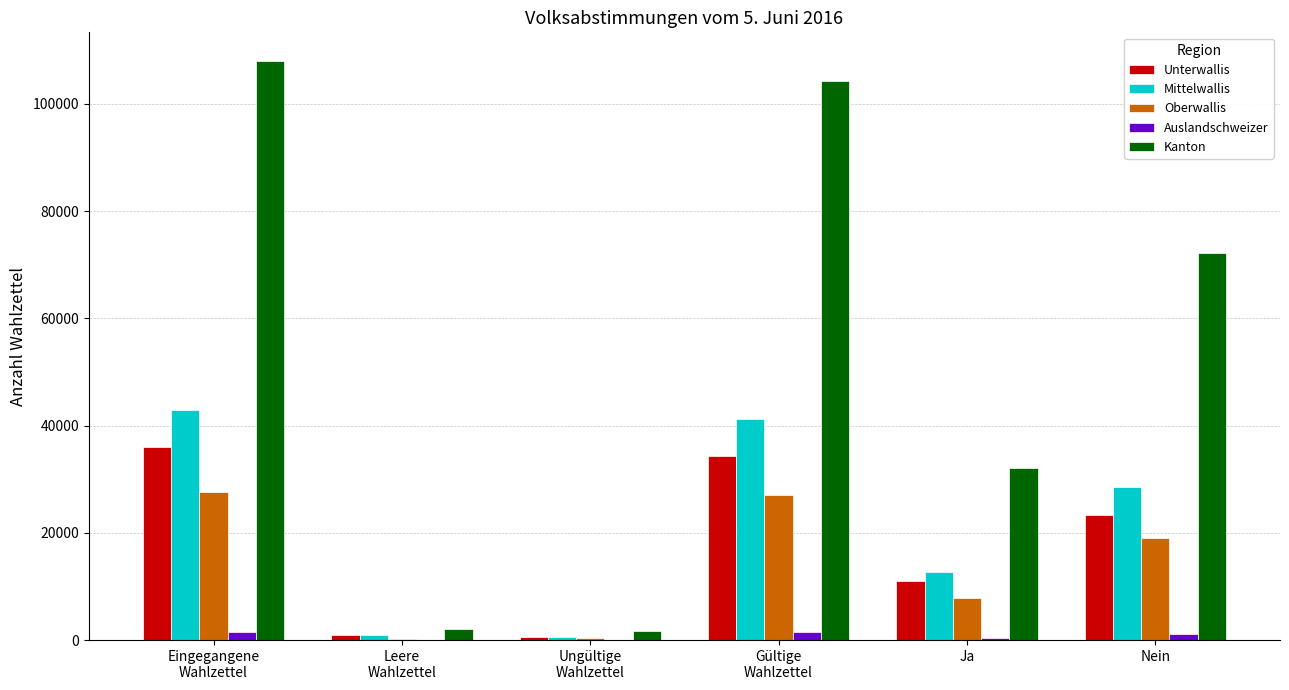

Is it true that Kanton equals 32049 at Ja?

True